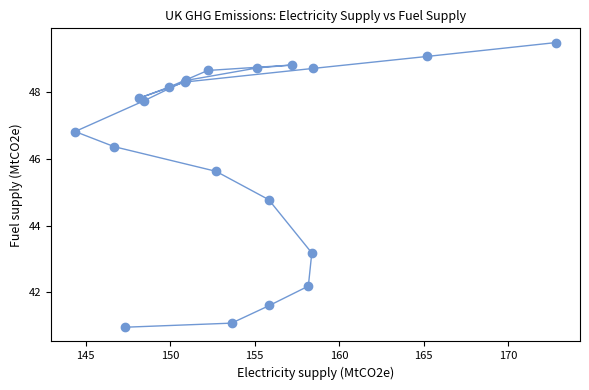

What Y value in the scatter plot is closest to 45?

44.8